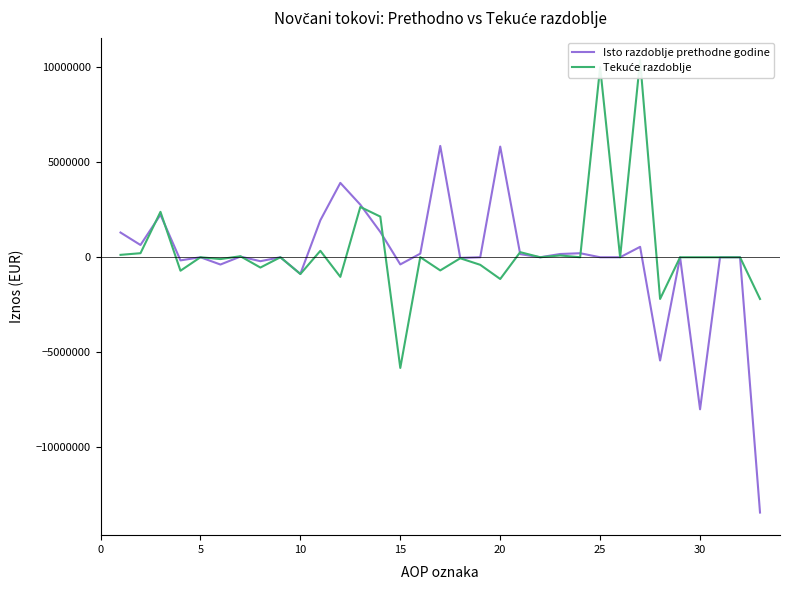

What is the highest value of the Isto razdoblje prethodne godine series?

5859138